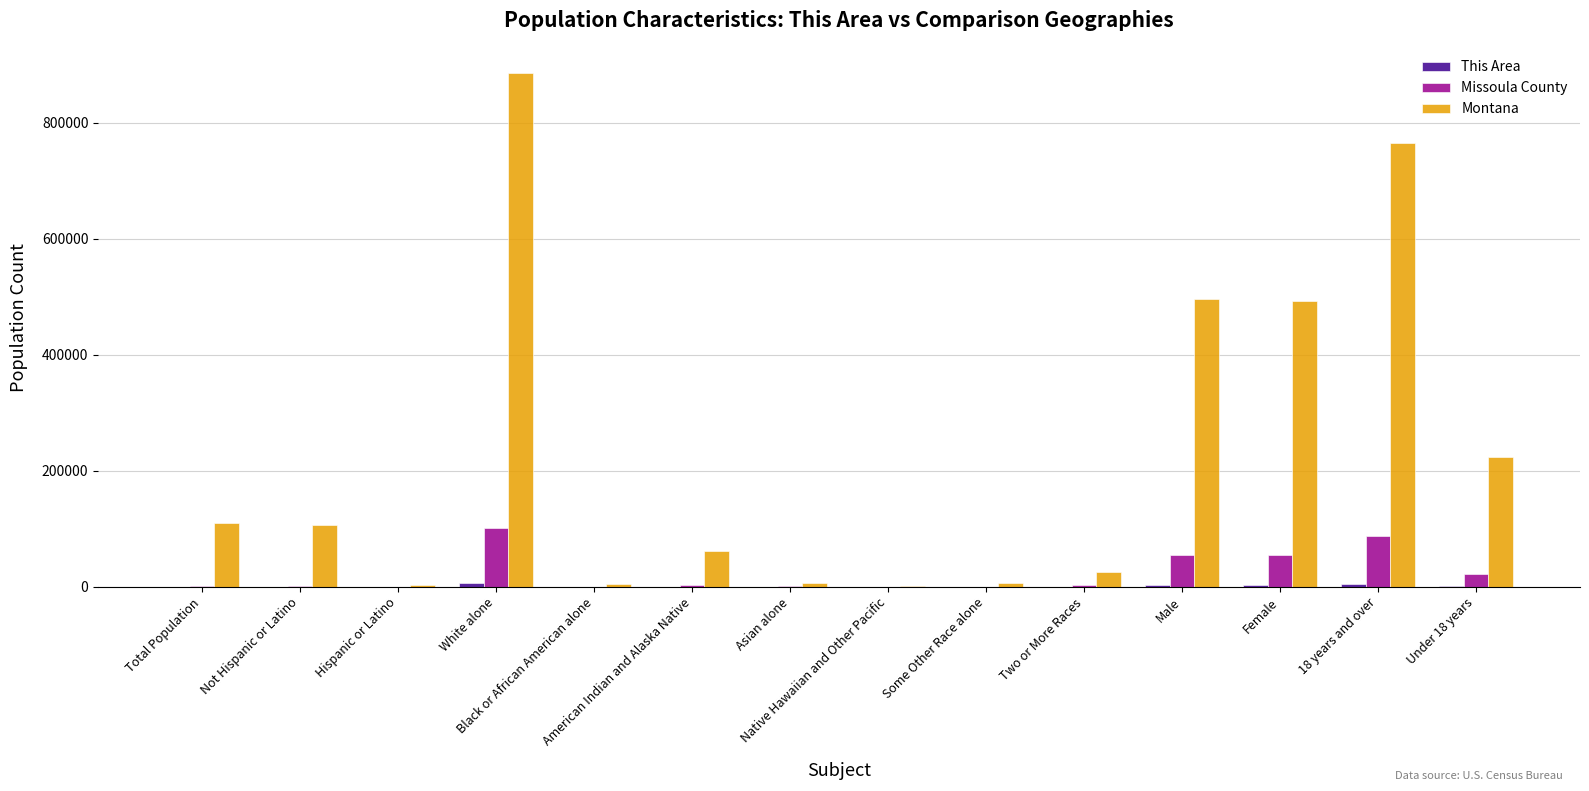

How many groups of bars are there?

14